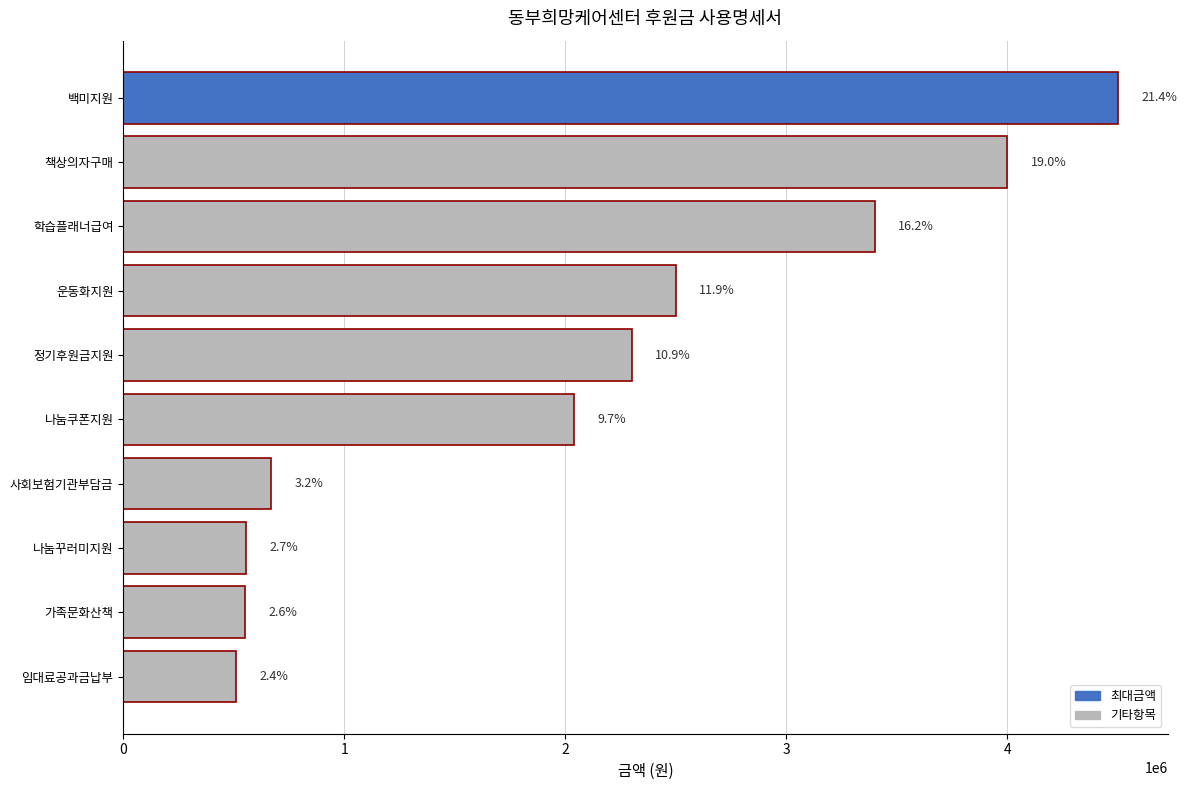

How many bars are there in total?

10